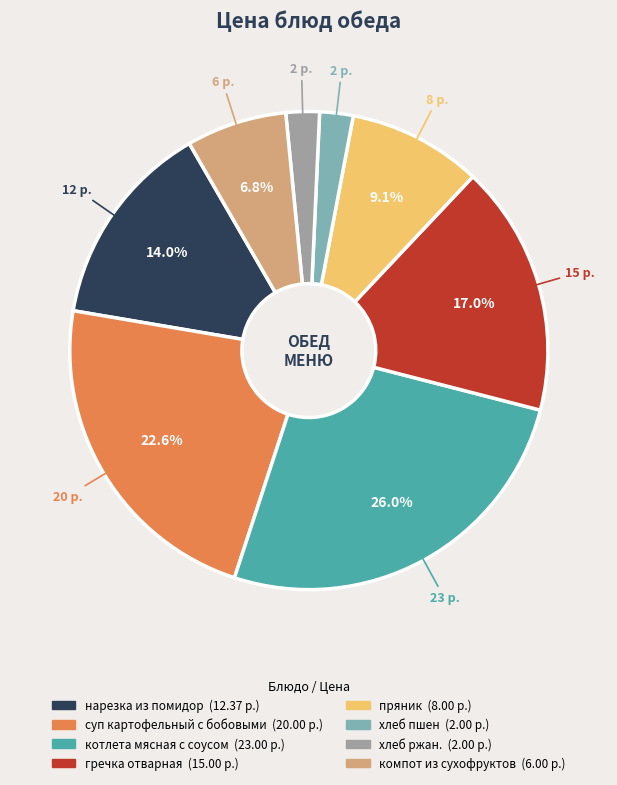

To the nearest percent, what is the average slice percentage?

12%